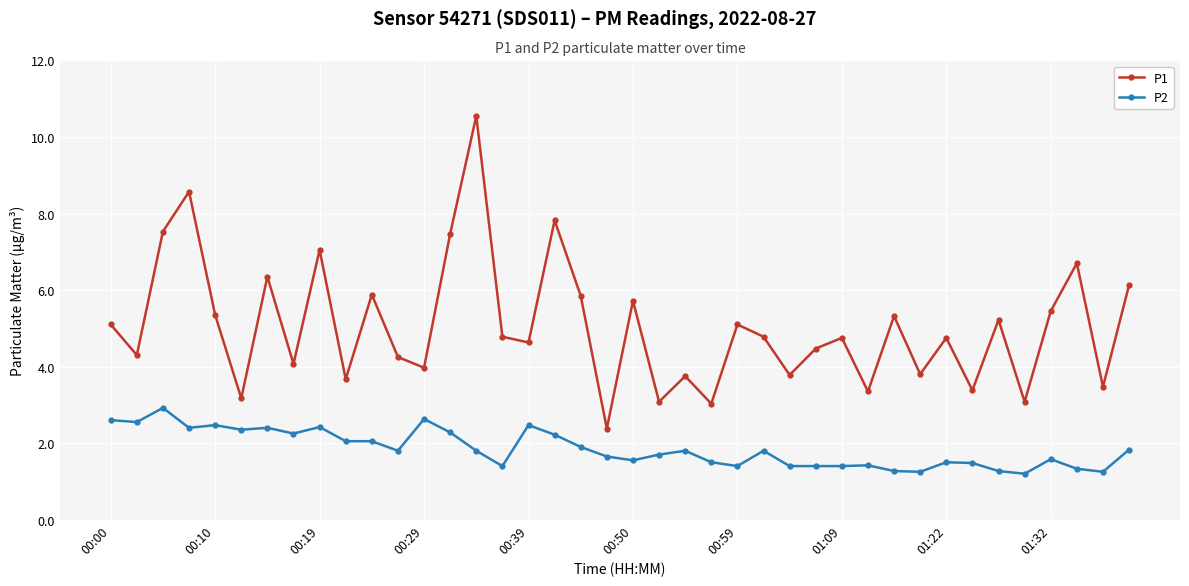

How many interior local valleys does the P1 series have?

15